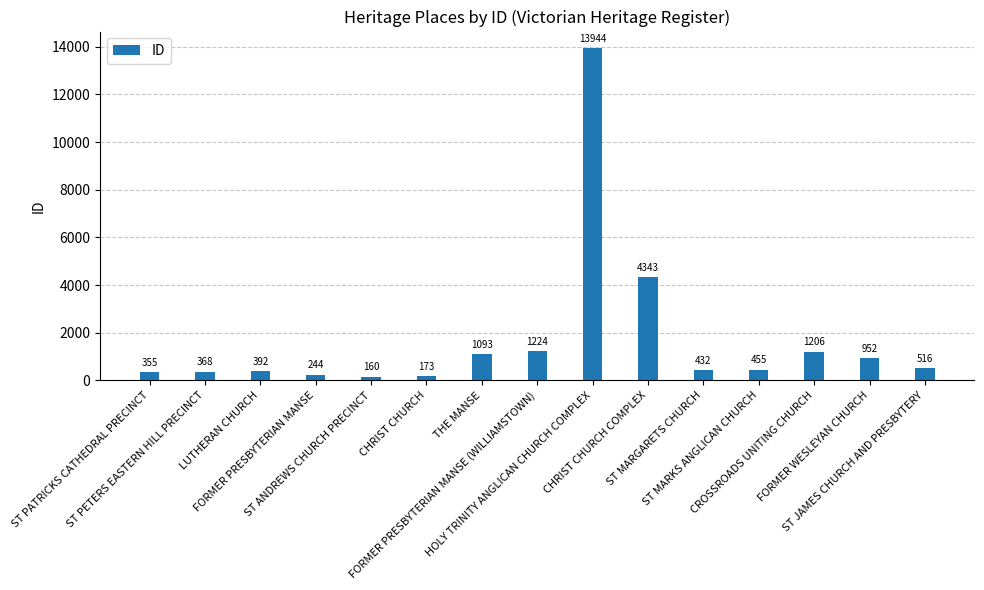

What is the greatest value displayed?

13944